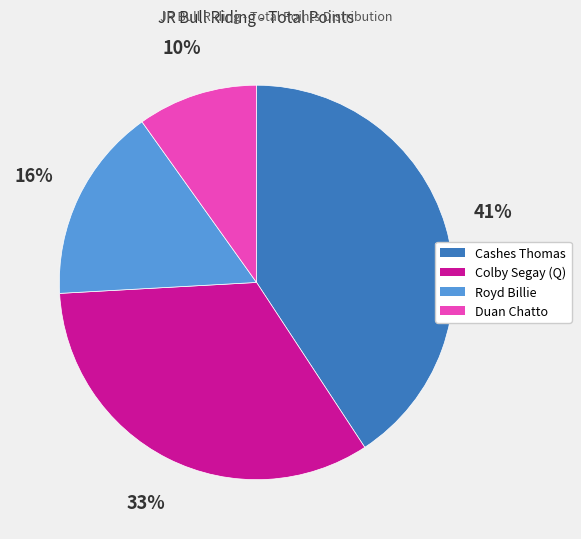

Rank the categories by value from lowest to highest.

Duan Chatto, Royd Billie, Colby Segay (Q), Cashes Thomas